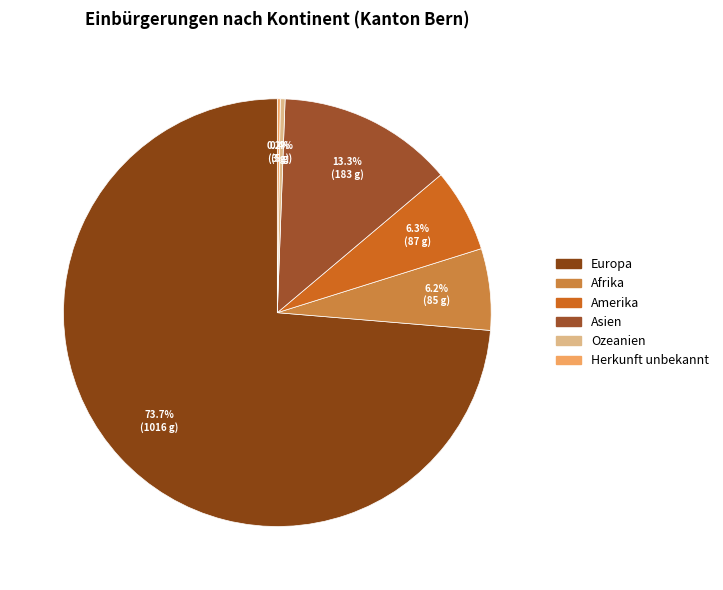

To the nearest percent, what portion does Amerika represent?

6%